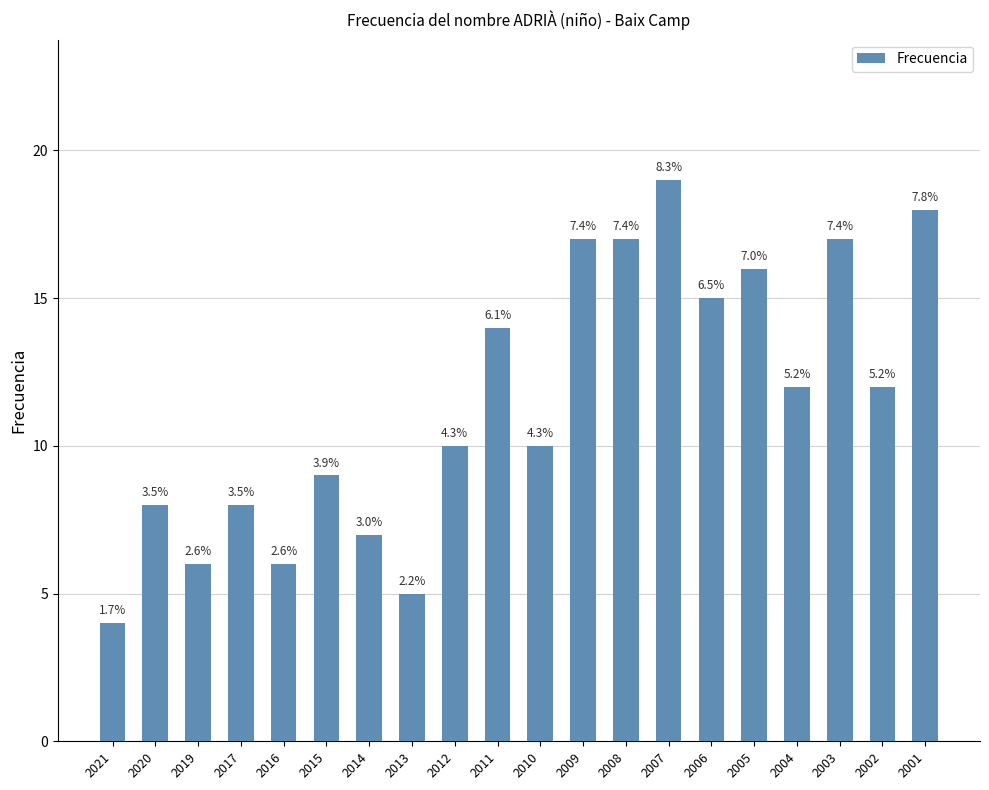

What is the difference between the maximum and second lowest values?

14